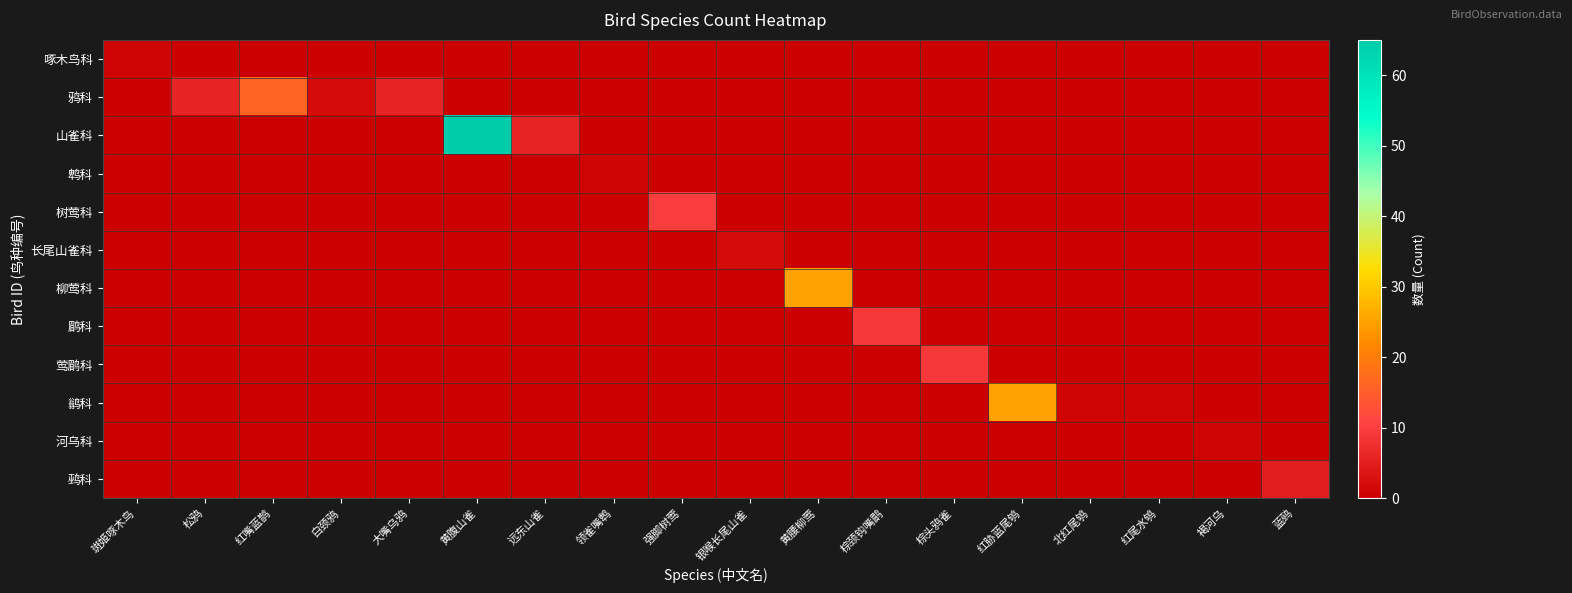

What is the total value across all series at 强脚树莺?

10